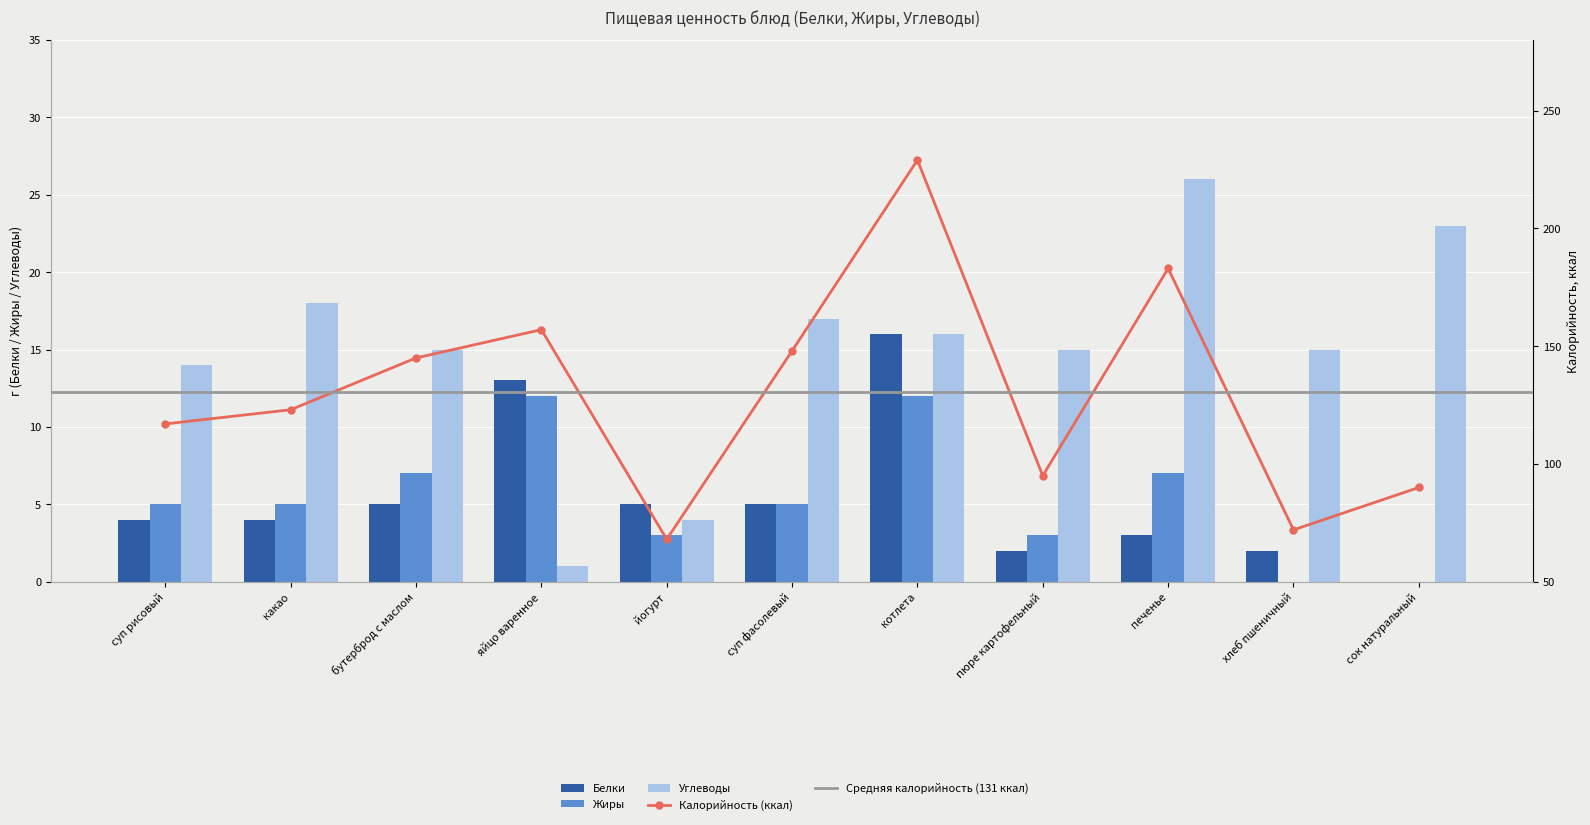

At which category is the sum across all series the highest?

котлета